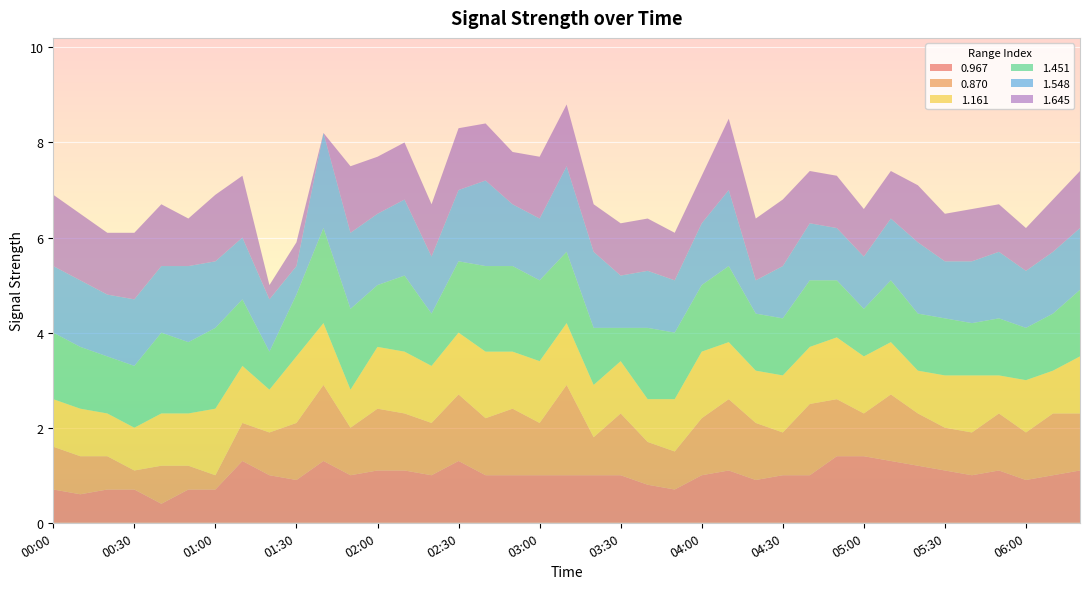

Reading right to left, transcribe all the data shown in this chart.

0.967: 06:20=1.1	06:10=1.0	06:00=0.9	05:50=1.1	05:40=1.0	05:30=1.1	05:20=1.2	05:10=1.3	05:00=1.4	04:50=1.4	04:40=1.0	04:30=1.0	04:20=0.9	04:10=1.1	04:00=1.0	03:50=0.7	03:40=0.8	03:30=1.0	03:20=1.0	03:10=1.0	03:00=1.0	02:50=1.0	02:40=1.0	02:30=1.3	02:20=1.0	02:10=1.1	02:00=1.1	01:50=1.0	01:40=1.3	01:30=0.9	01:20=1.0	01:10=1.3	01:00=0.7	00:50=0.7	00:40=0.4	00:30=0.7	00:20=0.7	00:10=0.6	00:00=0.7
0.870: 06:20=1.2	06:10=1.3	06:00=1.0	05:50=1.2	05:40=0.9	05:30=0.9	05:20=1.1	05:10=1.4	05:00=0.9	04:50=1.2	04:40=1.5	04:30=0.9	04:20=1.2	04:10=1.5	04:00=1.2	03:50=0.8	03:40=0.9	03:30=1.3	03:20=0.8	03:10=1.9	03:00=1.1	02:50=1.4	02:40=1.2	02:30=1.4	02:20=1.1	02:10=1.2	02:00=1.3	01:50=1.0	01:40=1.6	01:30=1.2	01:20=0.9	01:10=0.8	01:00=0.3	00:50=0.5	00:40=0.8	00:30=0.4	00:20=0.7	00:10=0.8	00:00=0.9
1.161: 06:20=1.2	06:10=0.9	06:00=1.1	05:50=0.8	05:40=1.2	05:30=1.1	05:20=0.9	05:10=1.1	05:00=1.2	04:50=1.3	04:40=1.2	04:30=1.2	04:20=1.1	04:10=1.2	04:00=1.4	03:50=1.1	03:40=0.9	03:30=1.1	03:20=1.1	03:10=1.3	03:00=1.3	02:50=1.2	02:40=1.4	02:30=1.3	02:20=1.2	02:10=1.3	02:00=1.3	01:50=0.8	01:40=1.3	01:30=1.4	01:20=0.9	01:10=1.2	01:00=1.4	00:50=1.1	00:40=1.1	00:30=0.9	00:20=0.9	00:10=1.0	00:00=1.0
1.451: 06:20=1.4	06:10=1.2	06:00=1.1	05:50=1.2	05:40=1.1	05:30=1.2	05:20=1.2	05:10=1.3	05:00=1.0	04:50=1.2	04:40=1.4	04:30=1.2	04:20=1.2	04:10=1.6	04:00=1.4	03:50=1.4	03:40=1.5	03:30=0.7	03:20=1.2	03:10=1.5	03:00=1.7	02:50=1.8	02:40=1.8	02:30=1.5	02:20=1.1	02:10=1.6	02:00=1.3	01:50=1.7	01:40=2.0	01:30=1.3	01:20=0.8	01:10=1.4	01:00=1.7	00:50=1.5	00:40=1.7	00:30=1.3	00:20=1.2	00:10=1.3	00:00=1.4
1.548: 06:20=1.3	06:10=1.3	06:00=1.2	05:50=1.4	05:40=1.3	05:30=1.2	05:20=1.5	05:10=1.3	05:00=1.1	04:50=1.1	04:40=1.2	04:30=1.1	04:20=0.7	04:10=1.6	04:00=1.3	03:50=1.1	03:40=1.2	03:30=1.1	03:20=1.6	03:10=1.8	03:00=1.3	02:50=1.3	02:40=1.8	02:30=1.5	02:20=1.2	02:10=1.6	02:00=1.5	01:50=1.6	01:40=2.0	01:30=0.6	01:20=1.1	01:10=1.3	01:00=1.4	00:50=1.6	00:40=1.4	00:30=1.4	00:20=1.3	00:10=1.4	00:00=1.4
1.645: 06:20=1.2	06:10=1.1	06:00=0.9	05:50=1.0	05:40=1.1	05:30=1.0	05:20=1.2	05:10=1.0	05:00=1.0	04:50=1.1	04:40=1.1	04:30=1.4	04:20=1.3	04:10=1.5	04:00=1.0	03:50=1.0	03:40=1.1	03:30=1.1	03:20=1.0	03:10=1.3	03:00=1.3	02:50=1.1	02:40=1.2	02:30=1.3	02:20=1.1	02:10=1.2	02:00=1.2	01:50=1.4	01:40=0.0	01:30=0.5	01:20=0.3	01:10=1.3	01:00=1.4	00:50=1.0	00:40=1.3	00:30=1.4	00:20=1.3	00:10=1.4	00:00=1.5